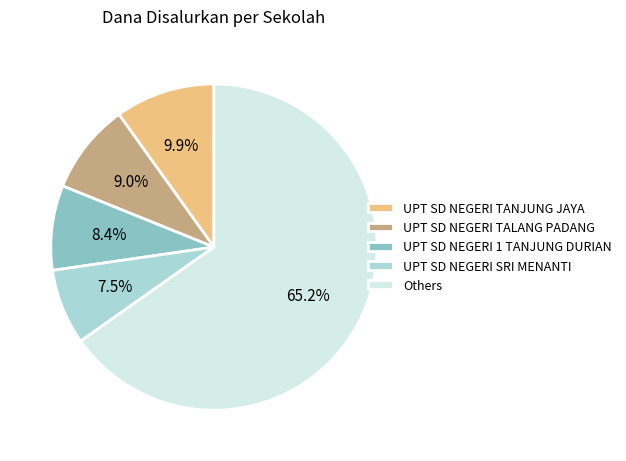

How many segments does this pie chart have?

5